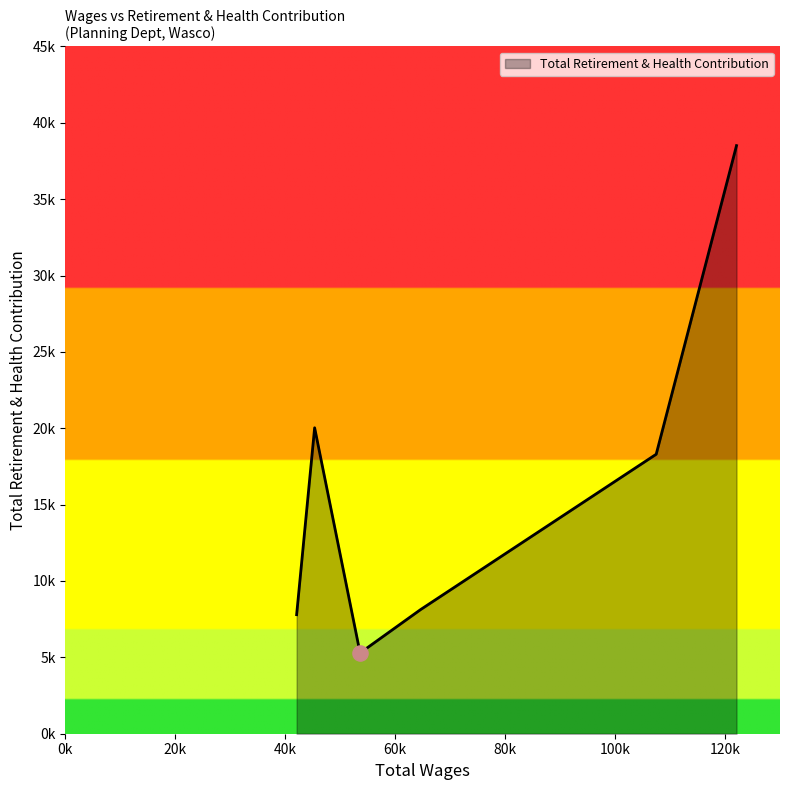

Is this an area chart (filled region under the line)?

Yes